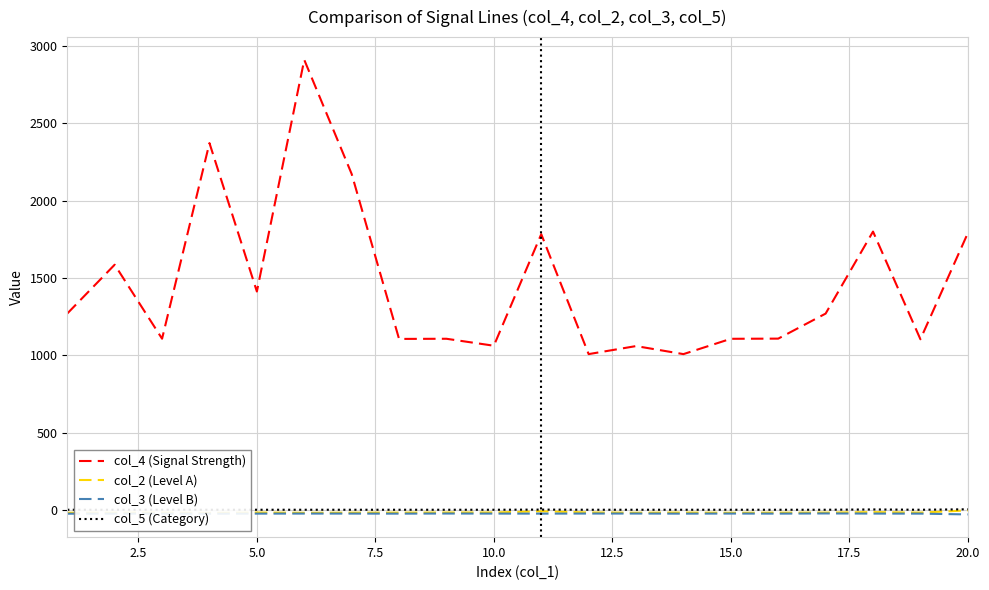

What are all the series names shown in the legend?

col_4 (Signal Strength), col_2 (Level A), col_3 (Level B), col_5 (Category)